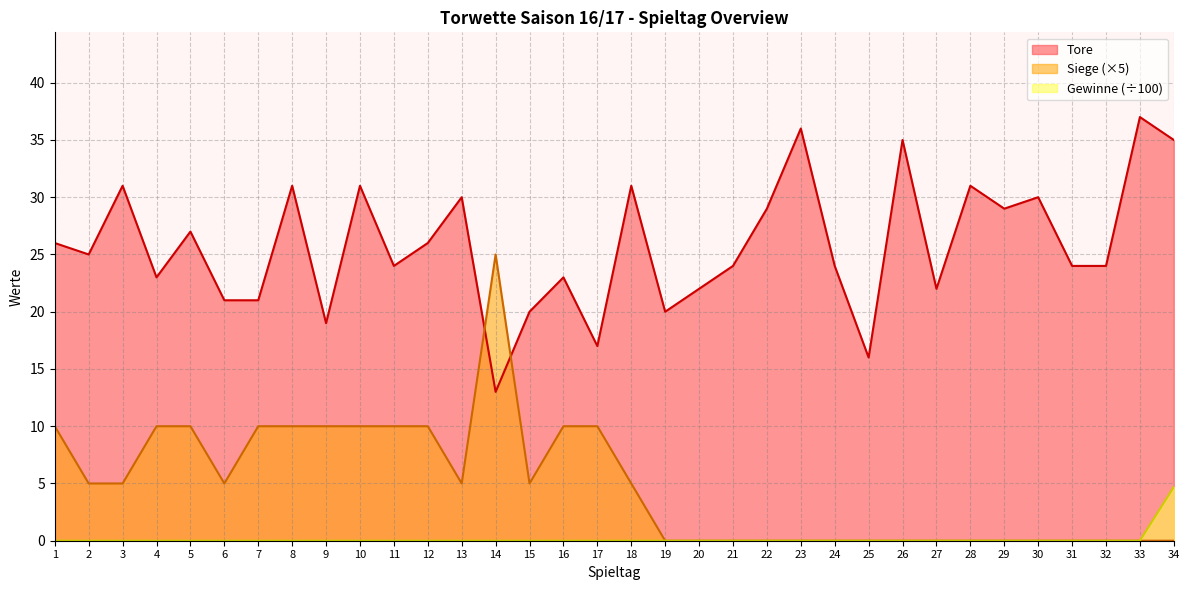

Reading right to left, list all the values displayed in this chart.

Tore: 35.0	37.0	24.0	24.0	30.0	29.0	31.0	22.0	35.0	16.0	24.0	36.0	29.0	24.0	22.0	20.0	31.0	17.0	23.0	20.0	13.0	30.0	26.0	24.0	31.0	19.0	31.0	21.0	21.0	27.0	23.0	31.0	25.0	26.0
Siege: 0.0	0.0	0.0	0.0	0.0	0.0	0.0	0.0	0.0	0.0	0.0	0.0	0.0	0.0	0.0	0.0	5.0	10.0	10.0	5.0	25.0	5.0	10.0	10.0	10.0	10.0	10.0	10.0	5.0	10.0	10.0	5.0	5.0	10.0
Gewinne_kum: 4.7	0.0	0.0	0.0	0.0	0.0	0.0	0.0	0.0	0.0	0.0	0.0	0.0	0.0	0.0	0.0	0.0	0.0	0.0	0.0	0.0	0.0	0.0	0.0	0.0	0.0	0.0	0.0	0.0	0.0	0.0	0.0	0.0	0.0